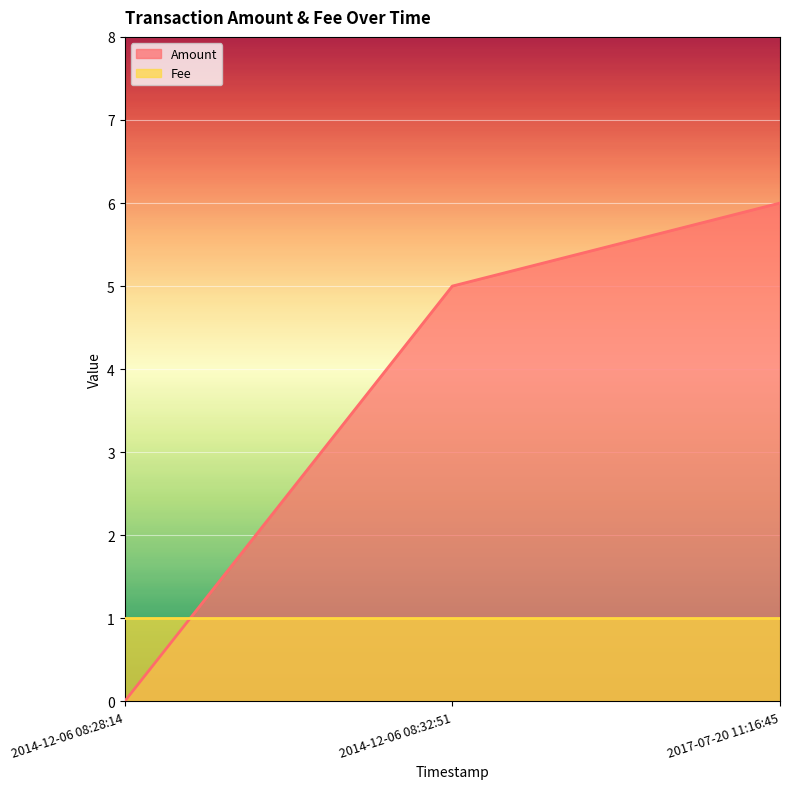

What is the total value across all series at 2014-12-06 08:32:51?

6